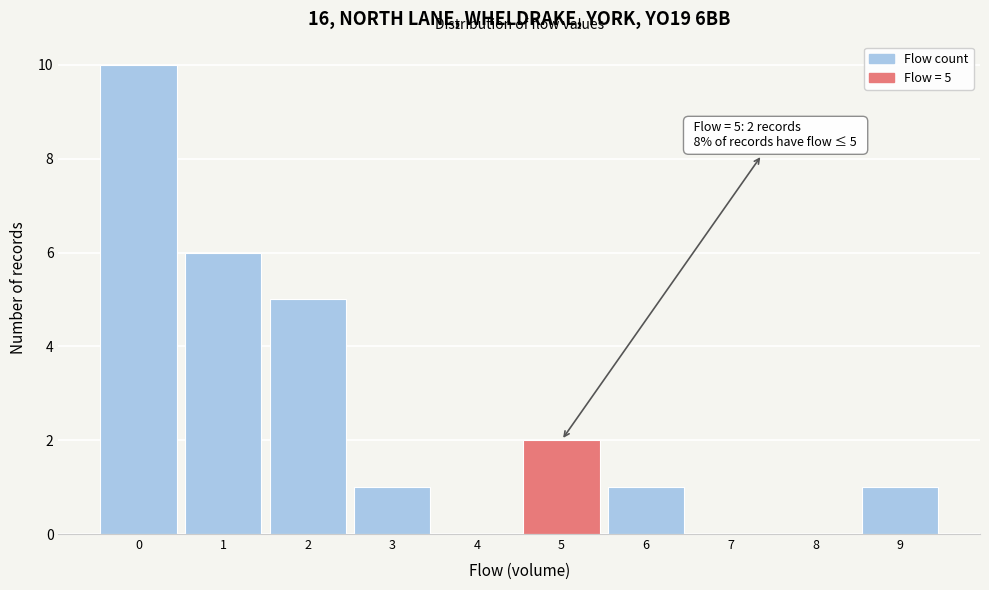

Over which range of the x-axis is the bar tallest?

-0.5 to 0.5